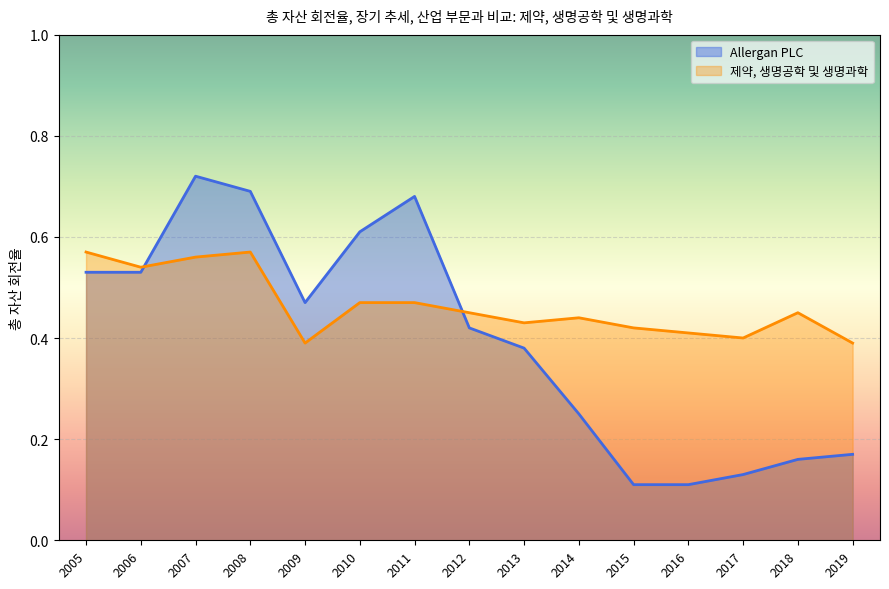

Which series has the largest total across all categories?

제약, 생명공학 및 생명과학